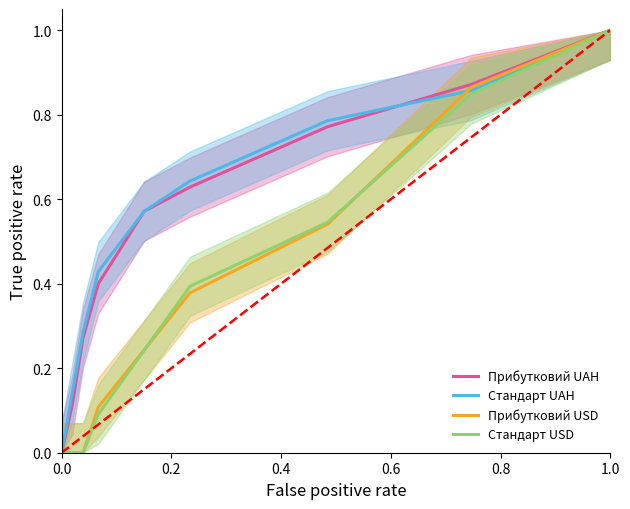

The Прибутковий USD series shows 0.3 at 1.0. True or false?

False